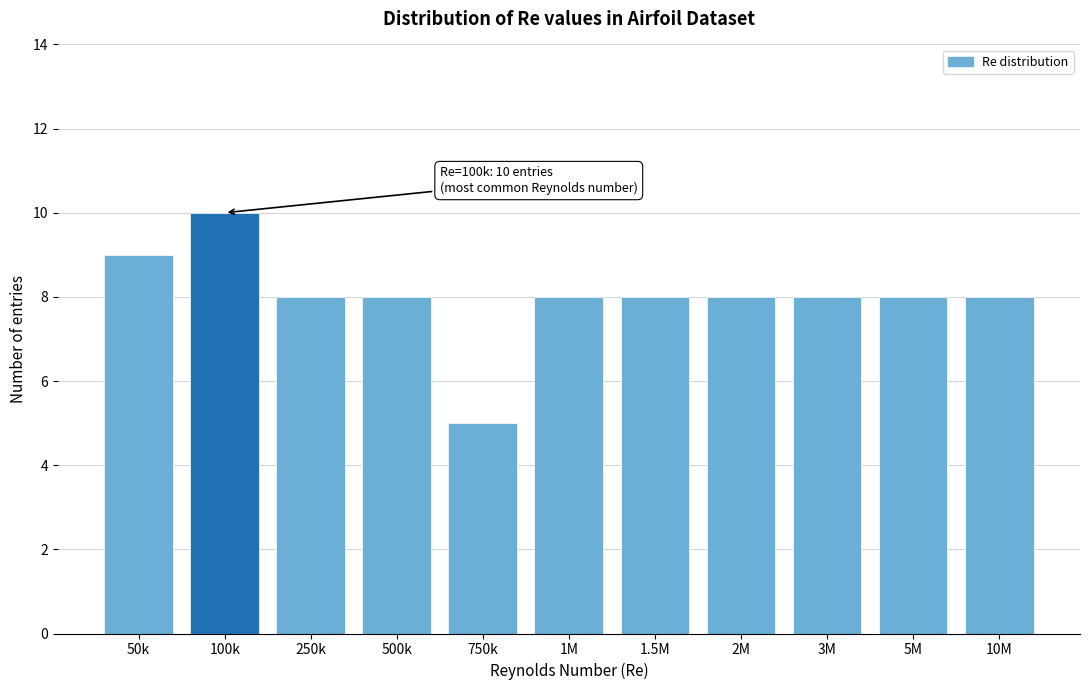

Reading left to right, list all the values displayed in this chart.

9	10	8	8	5	8	8	8	8	8	8